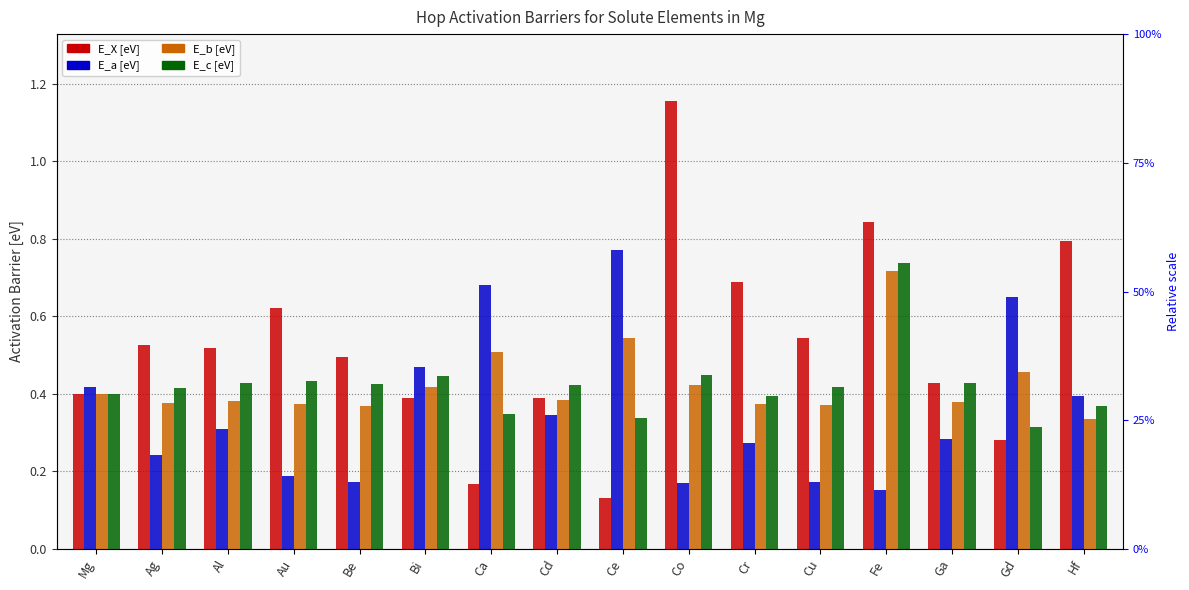

Reading right to left, what are all the values shown in this chart?

E_X [eV]: Hf=0.8	Gd=0.3	Ga=0.4	Fe=0.8	Cu=0.5	Cr=0.7	Co=1.2	Ce=0.1	Cd=0.4	Ca=0.2	Bi=0.4	Be=0.5	Au=0.6	Al=0.5	Ag=0.5	Mg=0.4
E_a [eV]: Hf=0.4	Gd=0.7	Ga=0.3	Fe=0.2	Cu=0.2	Cr=0.3	Co=0.2	Ce=0.8	Cd=0.3	Ca=0.7	Bi=0.5	Be=0.2	Au=0.2	Al=0.3	Ag=0.2	Mg=0.4
E_b [eV]: Hf=0.3	Gd=0.5	Ga=0.4	Fe=0.7	Cu=0.4	Cr=0.4	Co=0.4	Ce=0.5	Cd=0.4	Ca=0.5	Bi=0.4	Be=0.4	Au=0.4	Al=0.4	Ag=0.4	Mg=0.4
E_c [eV]: Hf=0.4	Gd=0.3	Ga=0.4	Fe=0.7	Cu=0.4	Cr=0.4	Co=0.4	Ce=0.3	Cd=0.4	Ca=0.3	Bi=0.4	Be=0.4	Au=0.4	Al=0.4	Ag=0.4	Mg=0.4